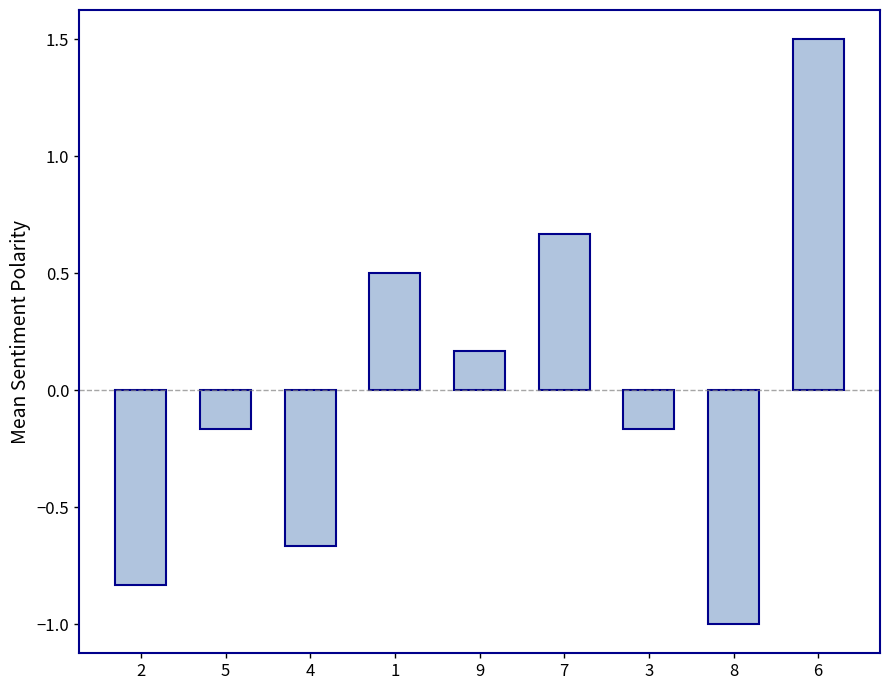

How many positive values are there?

4